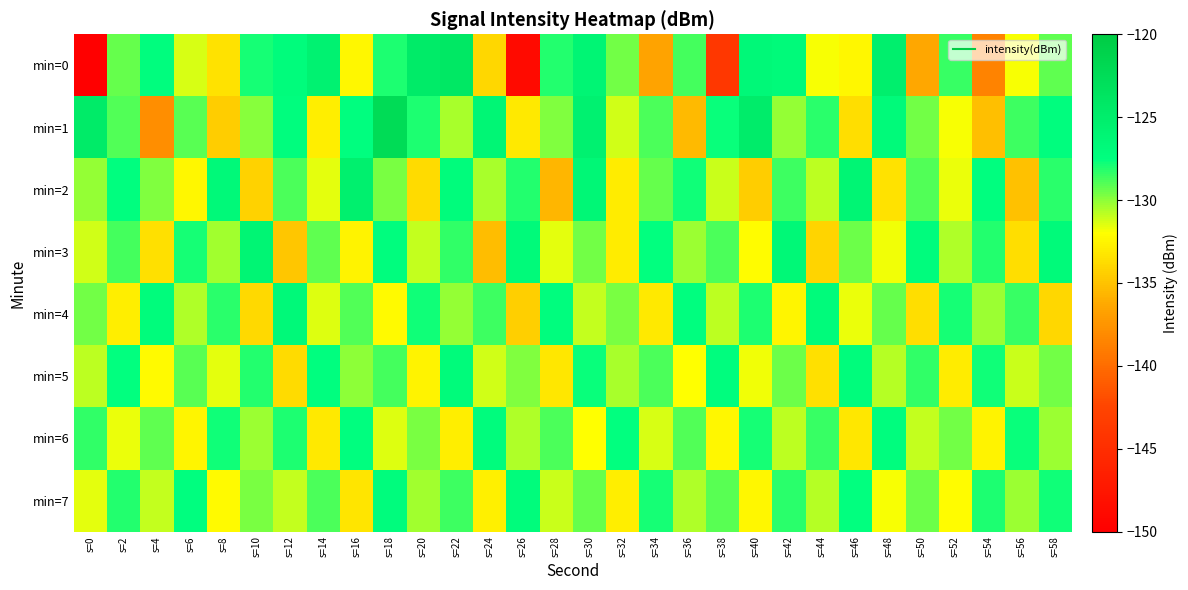

What is the spread (max minus min) of values at s=10?

8.1